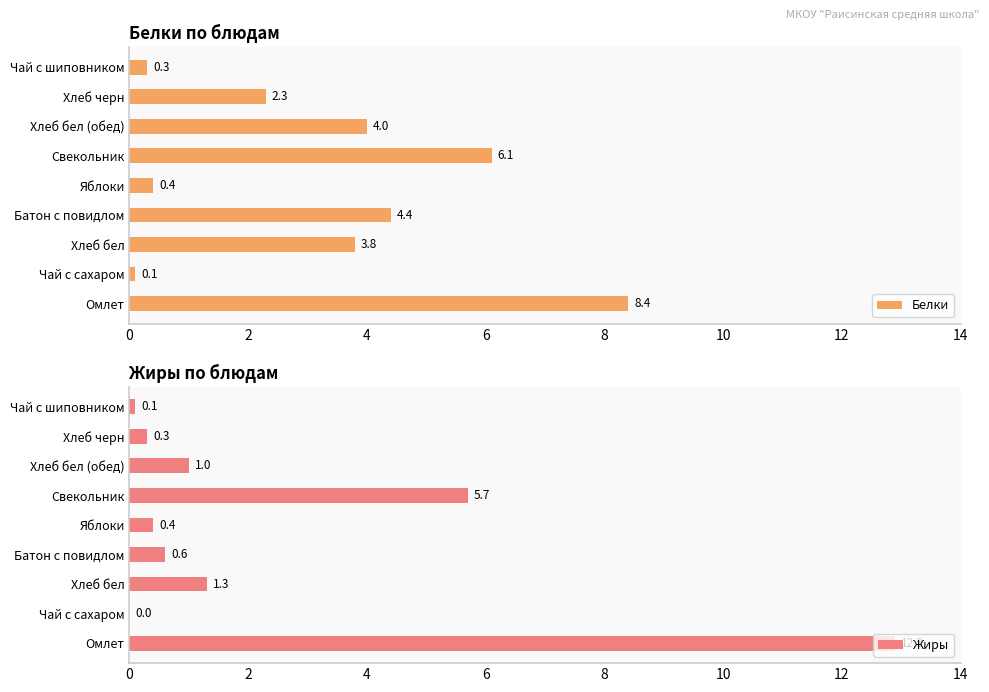

What are all the series names shown in the legend?

Белки, Жиры